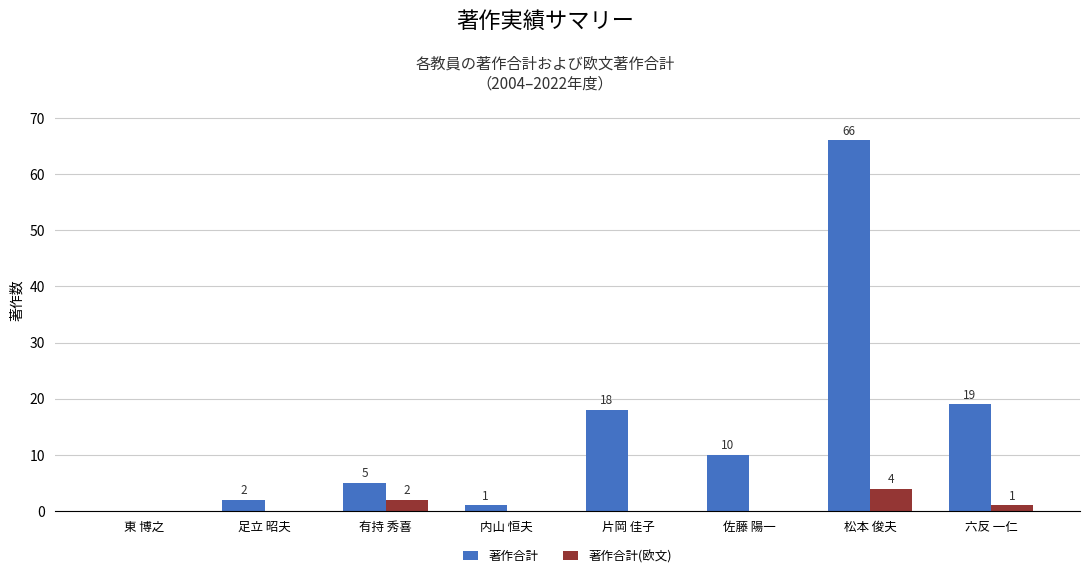

Reading right to left, what are all the values shown in this chart?

著作合計: 六反 一仁=19	松本 俊夫=66	佐藤 陽一=10	片岡 佳子=18	内山 恒夫=1	有持 秀喜=5	足立 昭夫=2	東 博之=0
著作合計(欧文): 六反 一仁=1	松本 俊夫=4	佐藤 陽一=0	片岡 佳子=0	内山 恒夫=0	有持 秀喜=2	足立 昭夫=0	東 博之=0